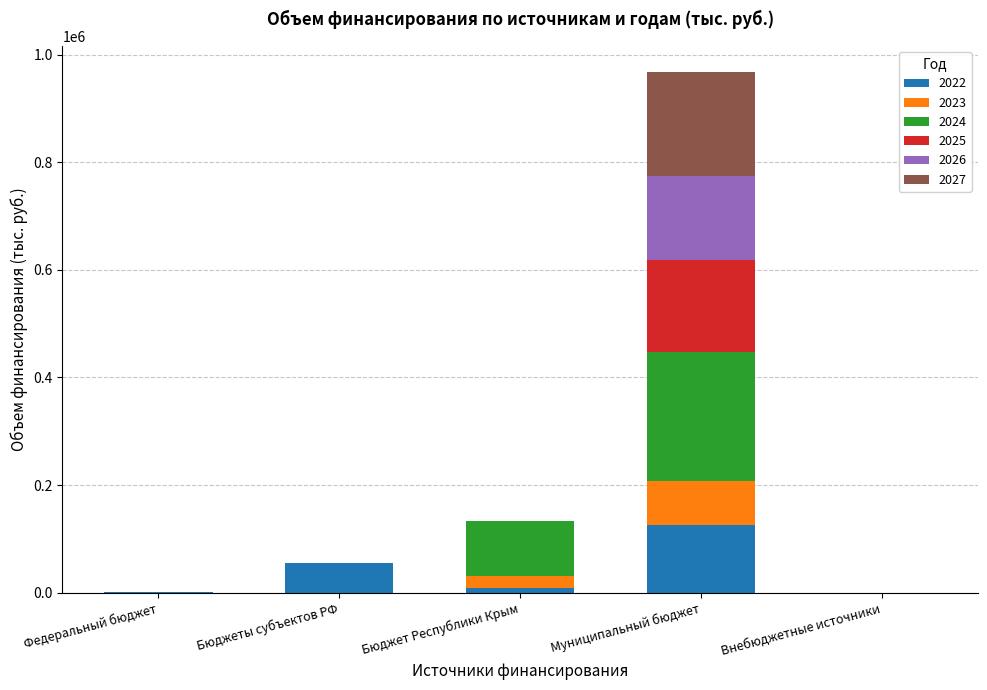

What is the total value across all series at Бюджеты субъектов РФ?

55377.3